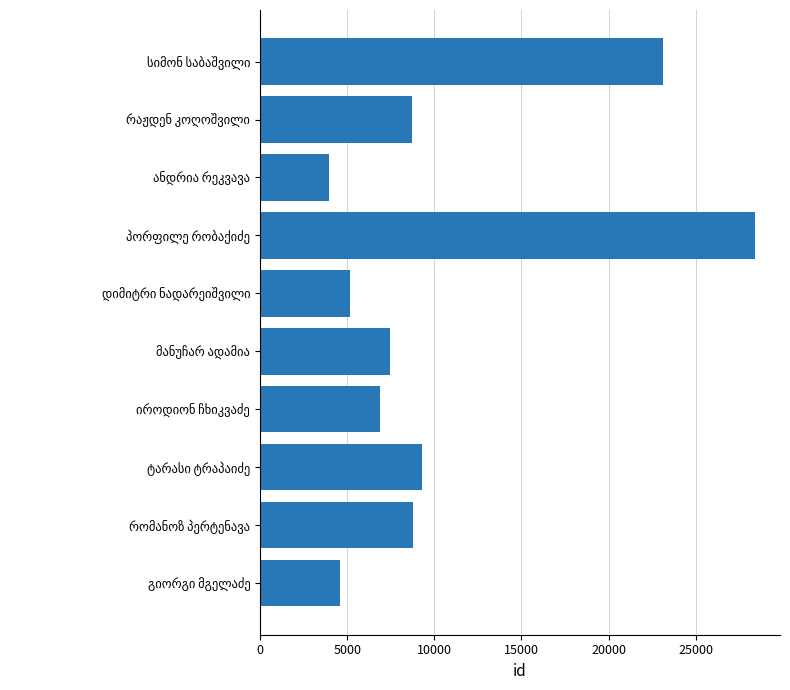

What is the value of the 1st bar from the top?

23133